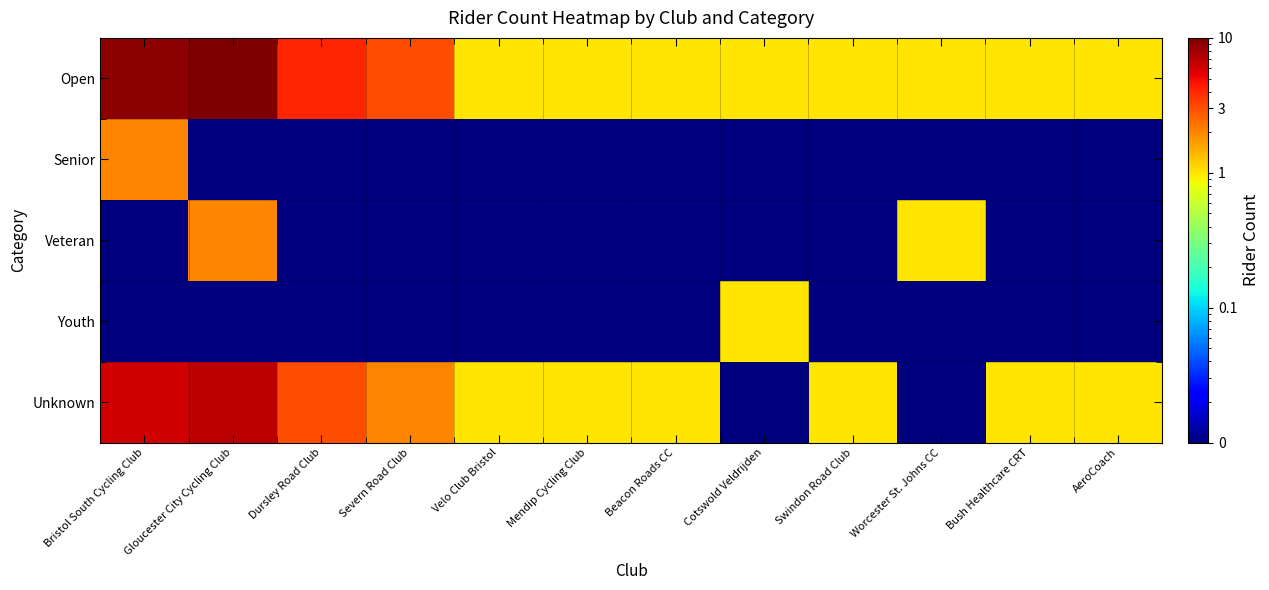

Reading left to right, what are all the values shown in this chart?

Open: Bristol South Cycling Club=9.0	Gloucester City Cycling Club=10.0	Dursley Road Club=4.0	Severn Road Club=3.0	Velo Club Bristol=1.0	Mendip Cycling Club=1.0	Beacon Roads CC=1.0	Cotswold Veldrijden=1.0	Swindon Road Club=1.0	Worcester St. Johns CC=1.0	Bush Healthcare CRT=1.0	AeroCoach=1.0
Senior: Bristol South Cycling Club=2.0	Gloucester City Cycling Club=0.0	Dursley Road Club=0.0	Severn Road Club=0.0	Velo Club Bristol=0.0	Mendip Cycling Club=0.0	Beacon Roads CC=0.0	Cotswold Veldrijden=0.0	Swindon Road Club=0.0	Worcester St. Johns CC=0.0	Bush Healthcare CRT=0.0	AeroCoach=0.0
Veteran: Bristol South Cycling Club=0.0	Gloucester City Cycling Club=2.0	Dursley Road Club=0.0	Severn Road Club=0.0	Velo Club Bristol=0.0	Mendip Cycling Club=0.0	Beacon Roads CC=0.0	Cotswold Veldrijden=0.0	Swindon Road Club=0.0	Worcester St. Johns CC=1.0	Bush Healthcare CRT=0.0	AeroCoach=0.0
Youth: Bristol South Cycling Club=0.0	Gloucester City Cycling Club=0.0	Dursley Road Club=0.0	Severn Road Club=0.0	Velo Club Bristol=0.0	Mendip Cycling Club=0.0	Beacon Roads CC=0.0	Cotswold Veldrijden=1.0	Swindon Road Club=0.0	Worcester St. Johns CC=0.0	Bush Healthcare CRT=0.0	AeroCoach=0.0
Unknown: Bristol South Cycling Club=6.0	Gloucester City Cycling Club=7.0	Dursley Road Club=3.0	Severn Road Club=2.0	Velo Club Bristol=1.0	Mendip Cycling Club=1.0	Beacon Roads CC=1.0	Cotswold Veldrijden=0.0	Swindon Road Club=1.0	Worcester St. Johns CC=0.0	Bush Healthcare CRT=1.0	AeroCoach=1.0